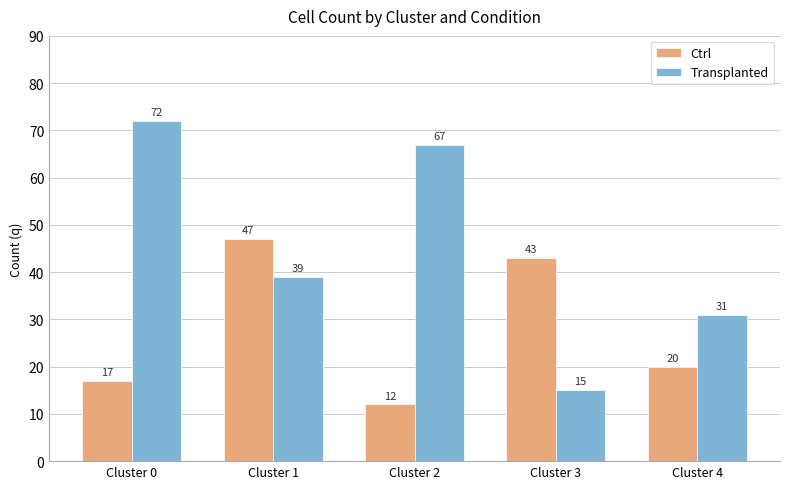

Reading left to right, what are all the values shown in this chart?

Ctrl: 17	47	12	43	20
Transplanted: 72	39	67	15	31